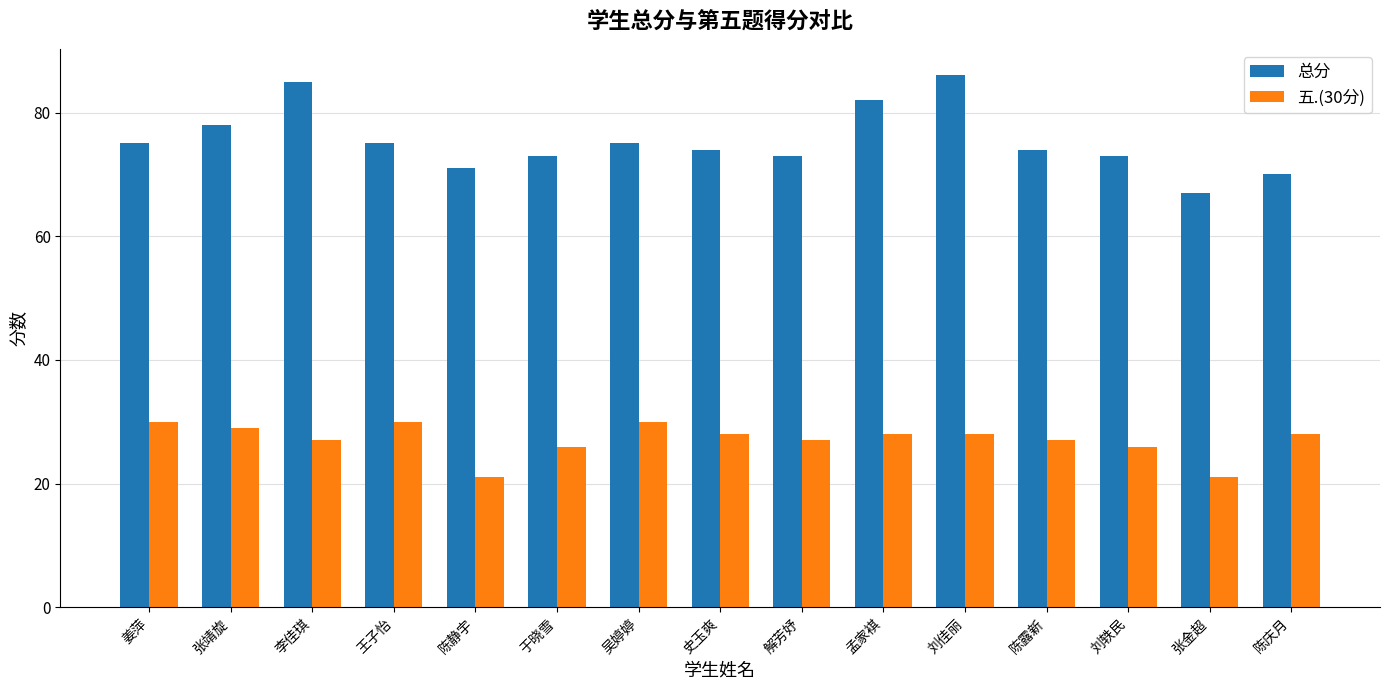

Reading left to right, transcribe all the data shown in this chart.

总分: 姜萍=75	张靖旋=78	李佳琪=85	王子怡=75	陈静宇=71	于晓雪=73	吴婷婷=75	史玉爽=74	解芳妤=73	孟家褀=82	刘佳丽=86	陈露新=74	刘轶民=73	张金超=67	陈庆月=70
五.(30分): 姜萍=30	张靖旋=29	李佳琪=27	王子怡=30	陈静宇=21	于晓雪=26	吴婷婷=30	史玉爽=28	解芳妤=27	孟家褀=28	刘佳丽=28	陈露新=27	刘轶民=26	张金超=21	陈庆月=28